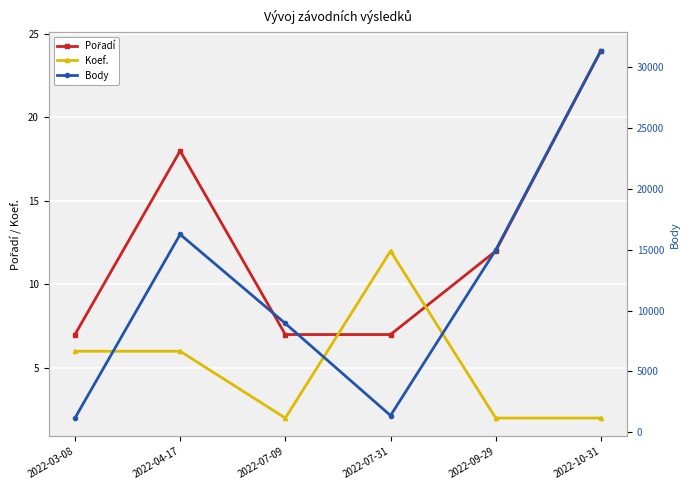

What is the sum of the Body values at 2022-04-17 and 2022-07-09?

25187